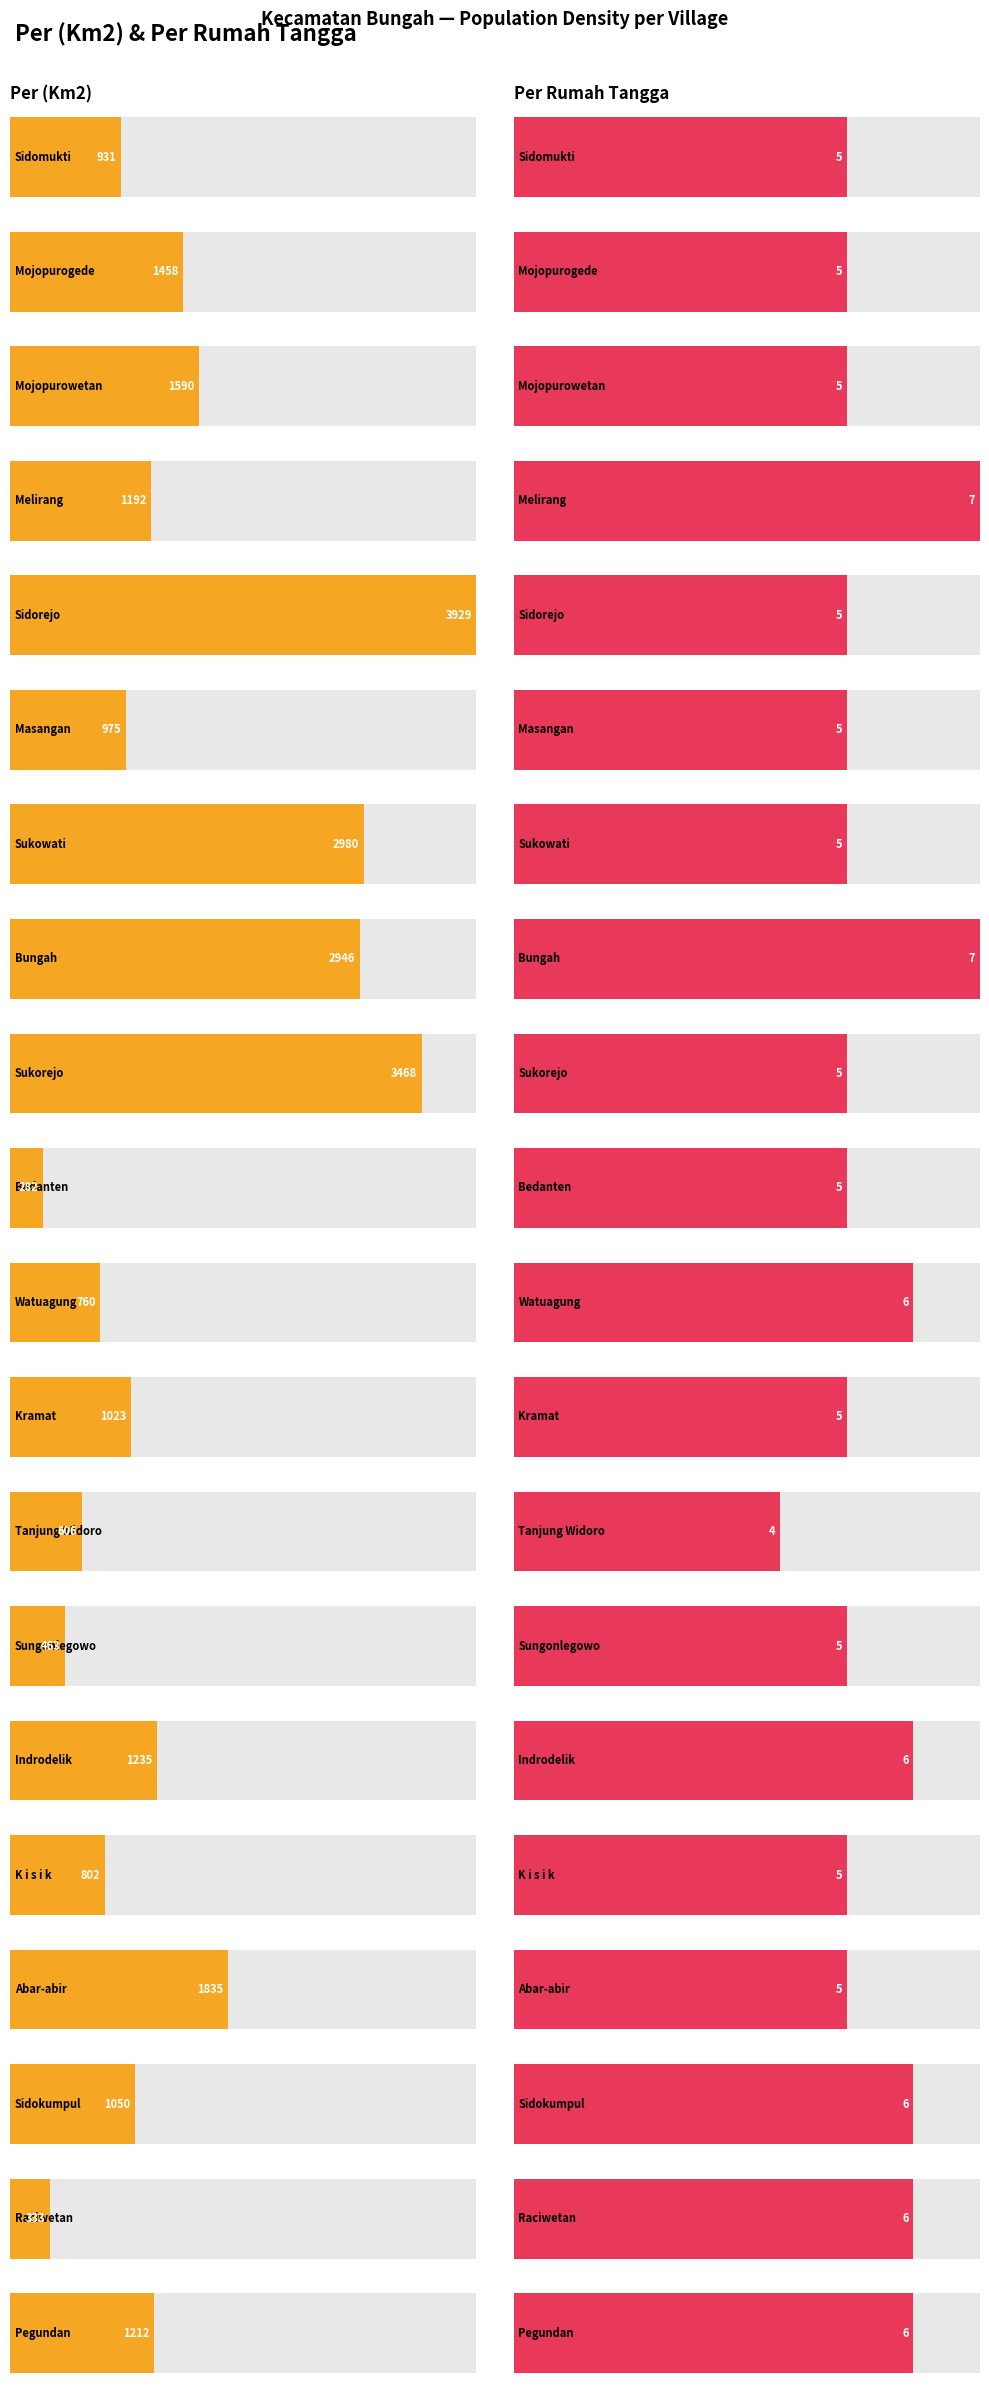

Where does the Per (Km2) series first go above 1192?

Mojopurogede